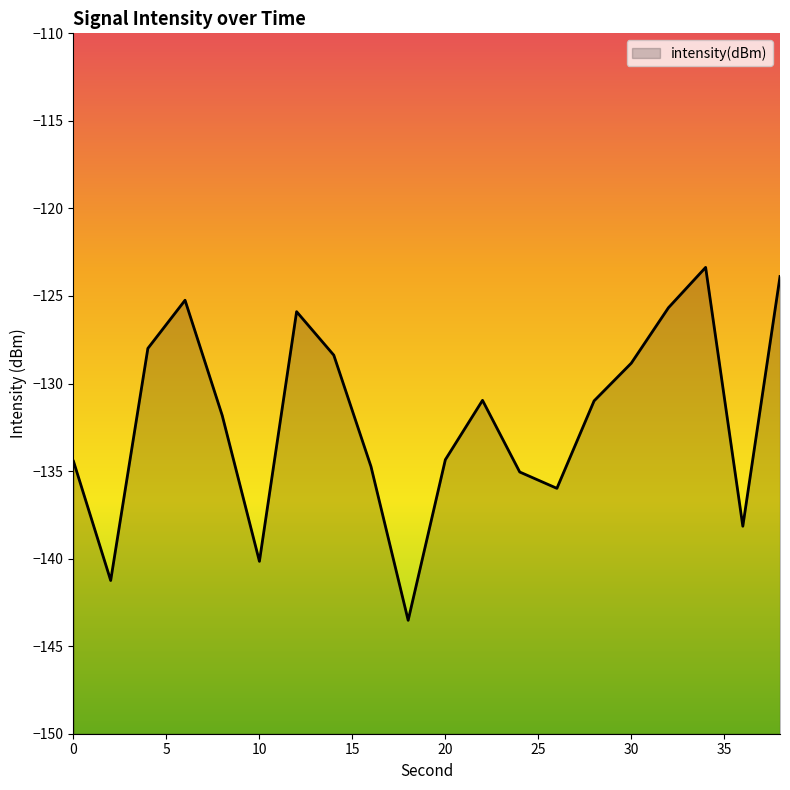

Where is the first local maximum?

6